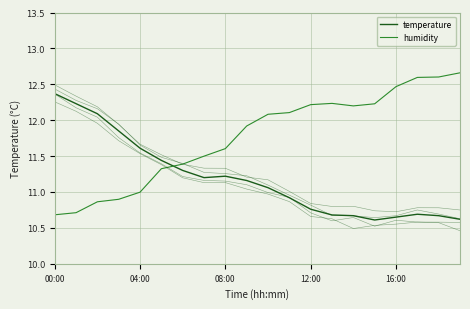

Reading right to left, extract all data points from this chart.

temperature: 10.6	10.7	10.7	10.7	10.6	10.7	10.7	10.8	10.9	11.1	11.2	11.2	11.2	11.3	11.4	11.6	11.8	12.1	12.2	12.4
humidity: 12.7	12.6	12.6	12.5	12.2	12.2	12.2	12.2	12.1	12.1	11.9	11.6	11.5	11.4	11.3	11.0	10.9	10.9	10.7	10.7